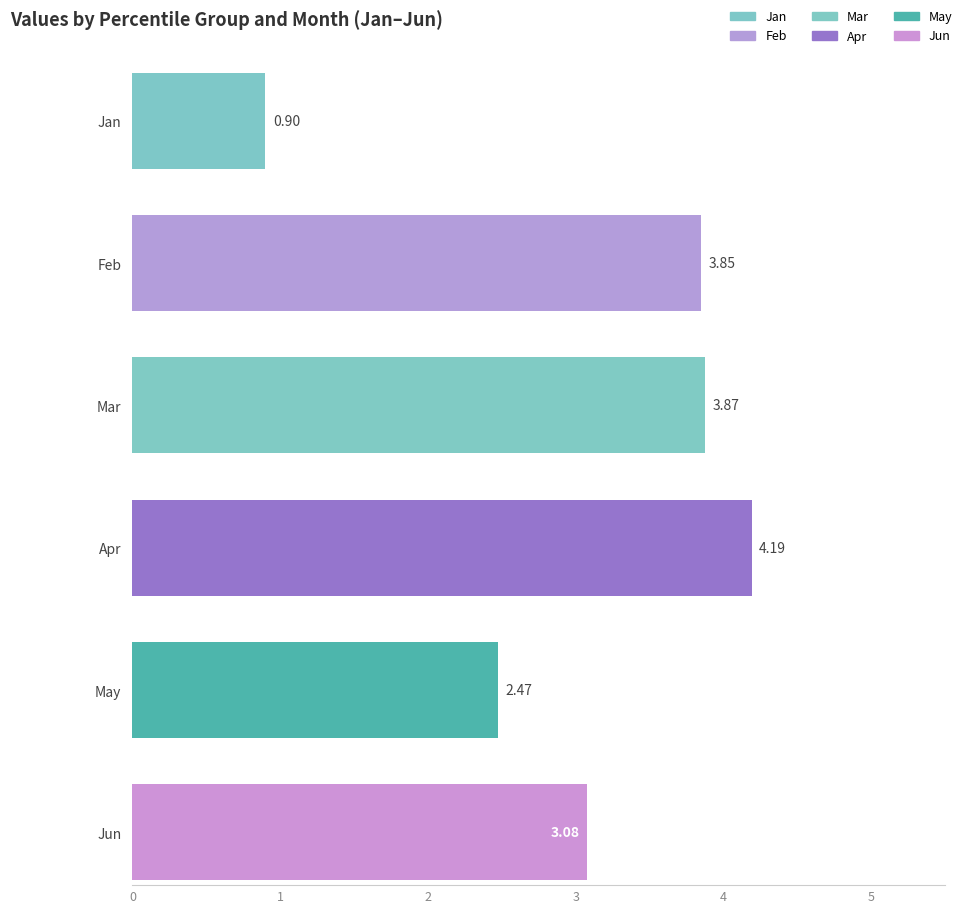

Which series has the largest range (max minus min)?

Apr